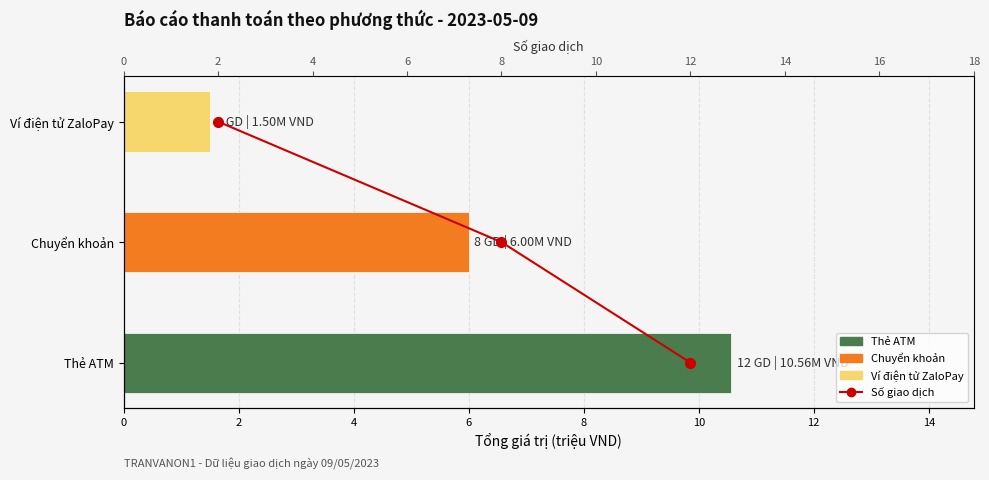

Is it true that the value at 8 is 1?

True